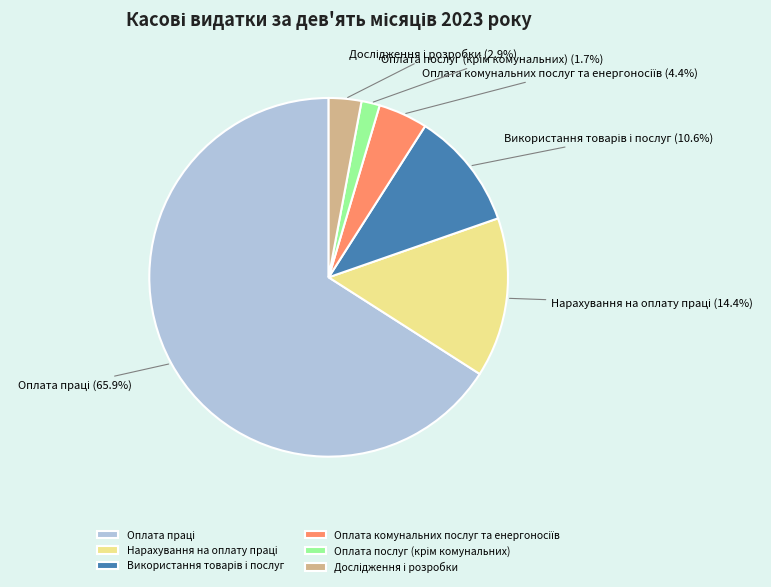

Does any single category account for the majority?

Yes